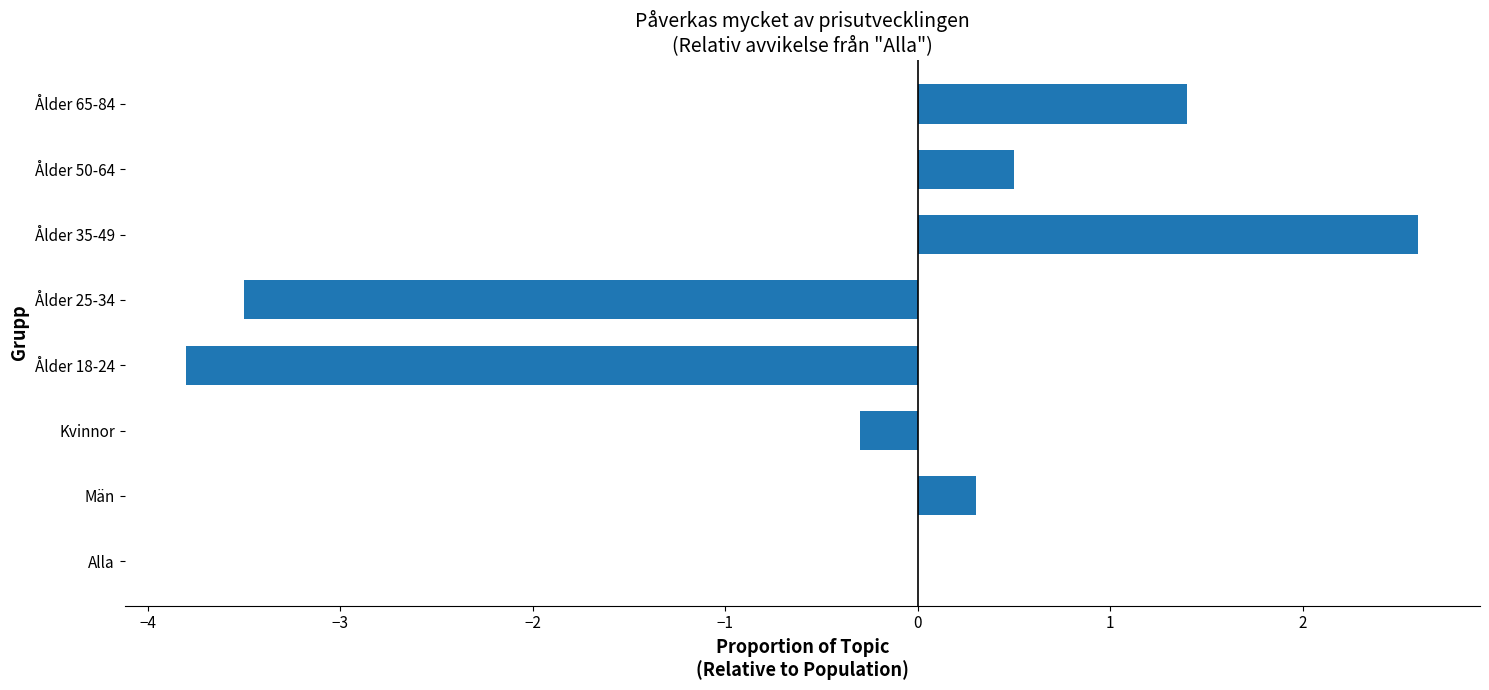

The value at Ålder 50-64 is 0.5. True or false?

True